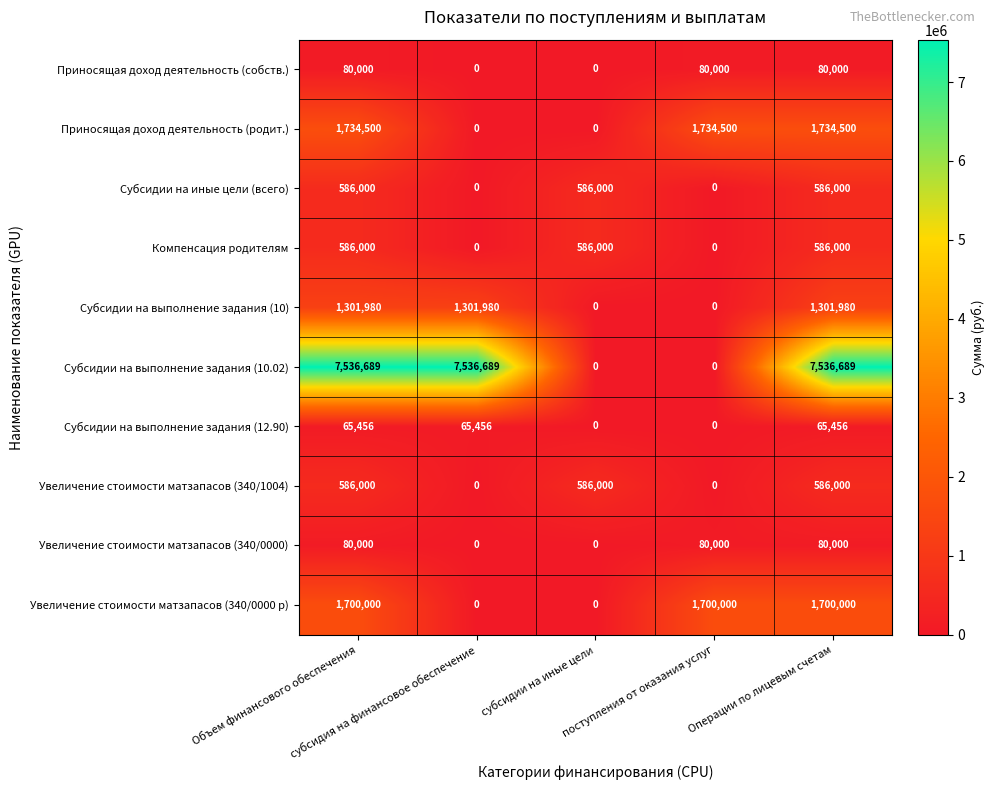

How many Увеличение стоимости матзапасов (340/0000) values are between 0 and 80000?

5